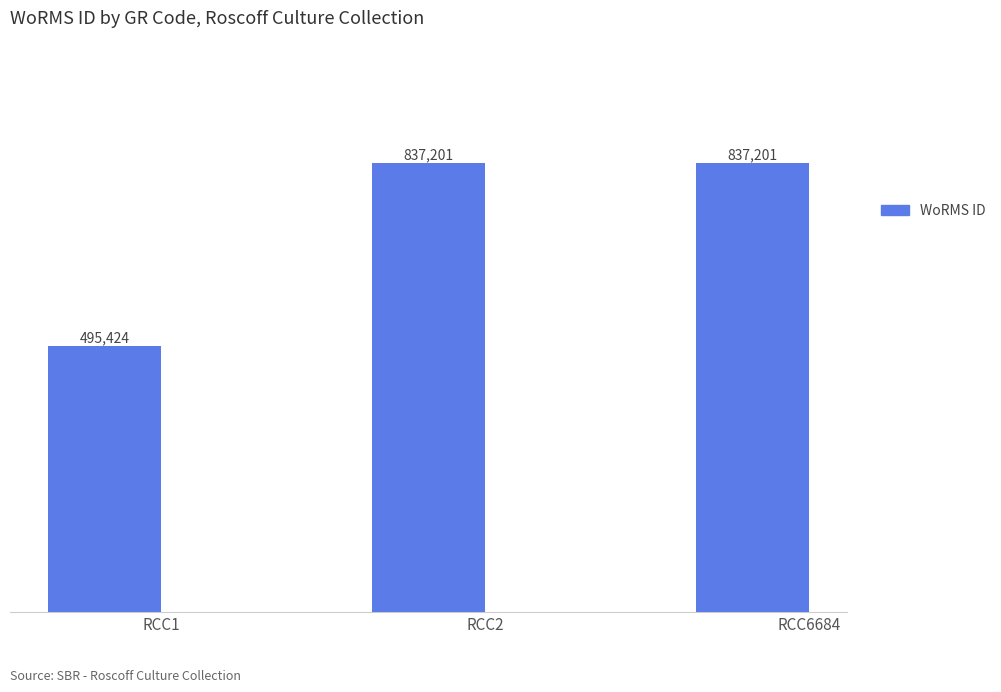

Are the bars grouped side by side (vs. stacked)?

No